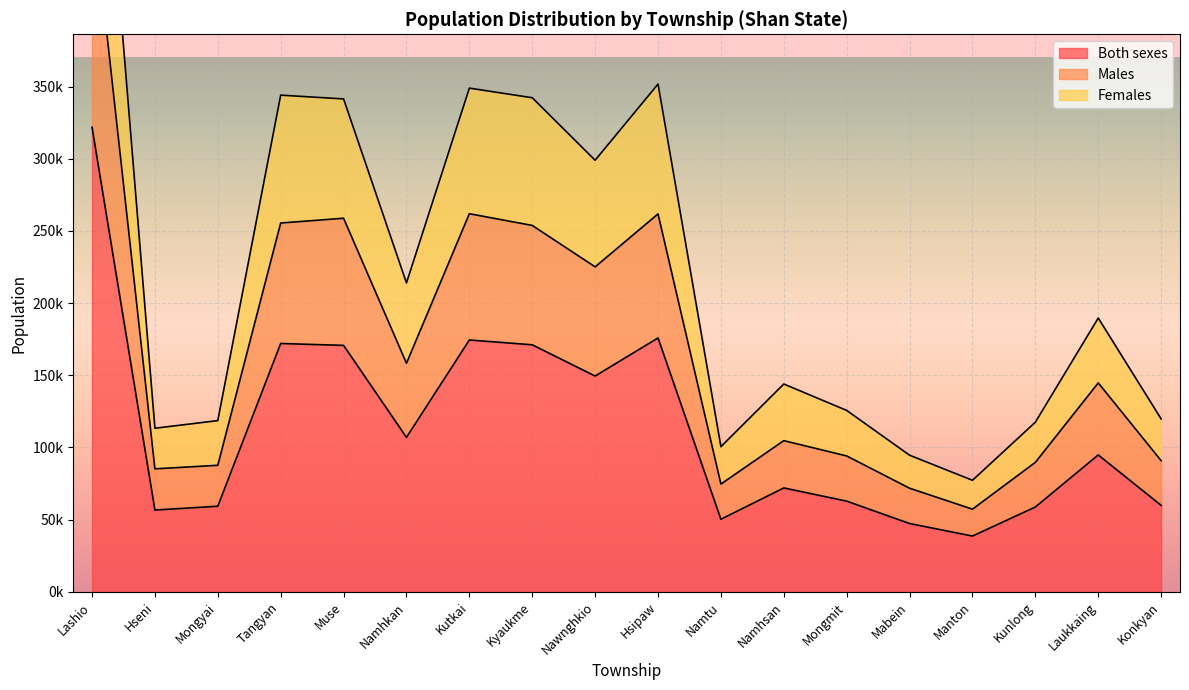

Is it true that Males equals 79712 at Kyaukme?

False